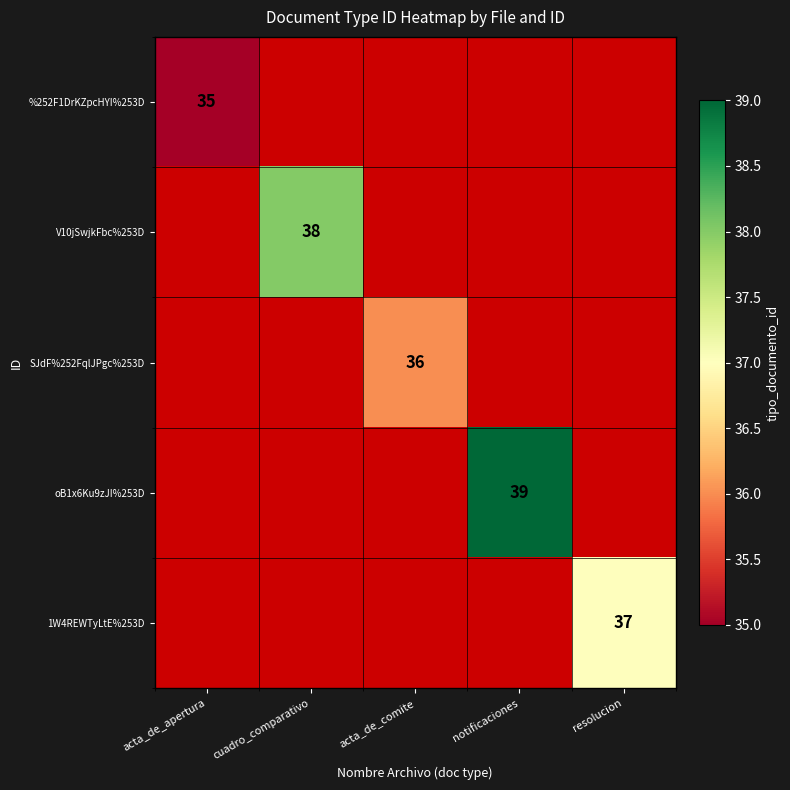

What is the difference between the highest and lowest values at acta_de_apertura?

35